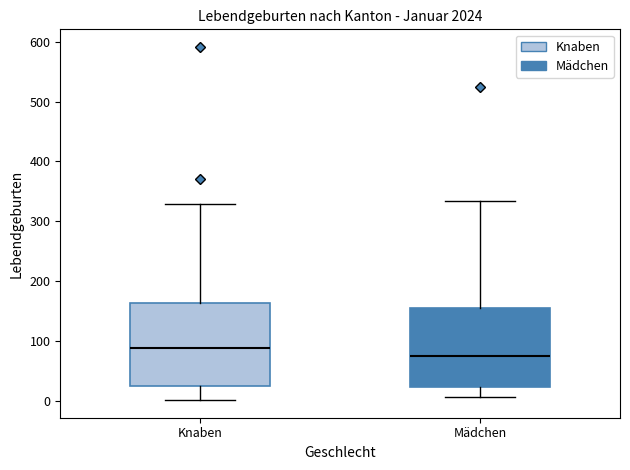

Reading left to right, read every box against the y-axis: the position of its median line, the range the box covers, and the ends of its whiskers. The values are not printed on the chart, so give them approximately, as read against the axis.

Knaben: median 90, box 30 to 160, whiskers 0 to 330
Mädchen: median 80, box 20 to 160, whiskers 10 to 330